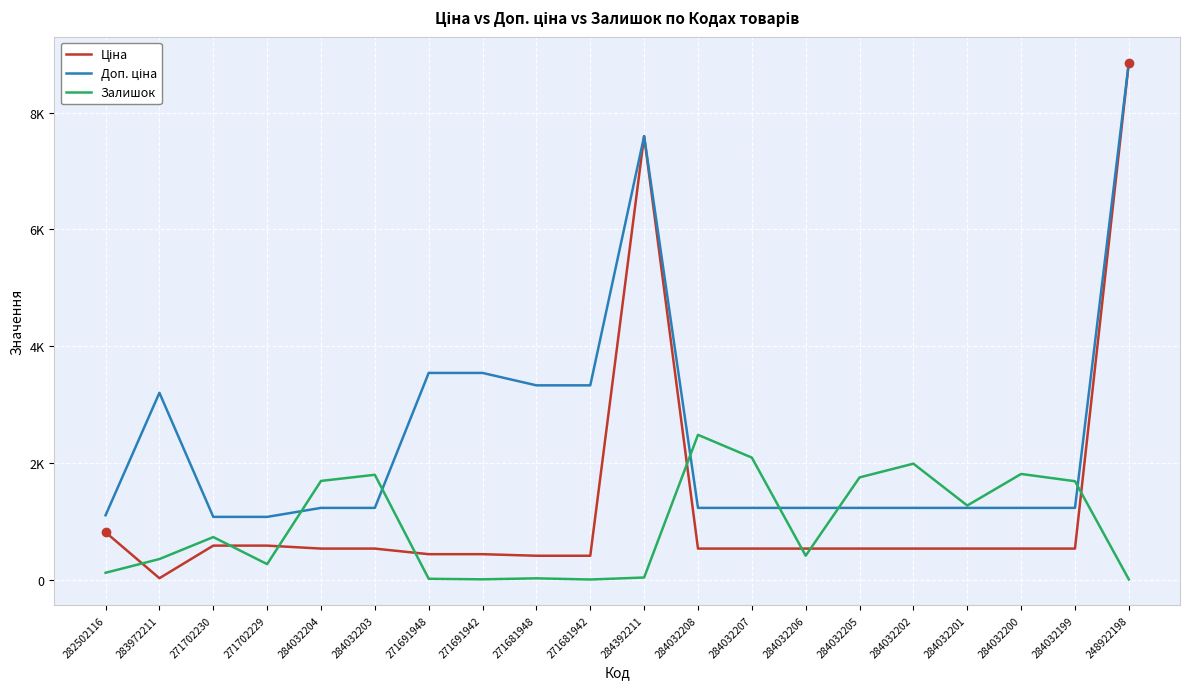

At which category does Ціна reach its first local valley?

283972211